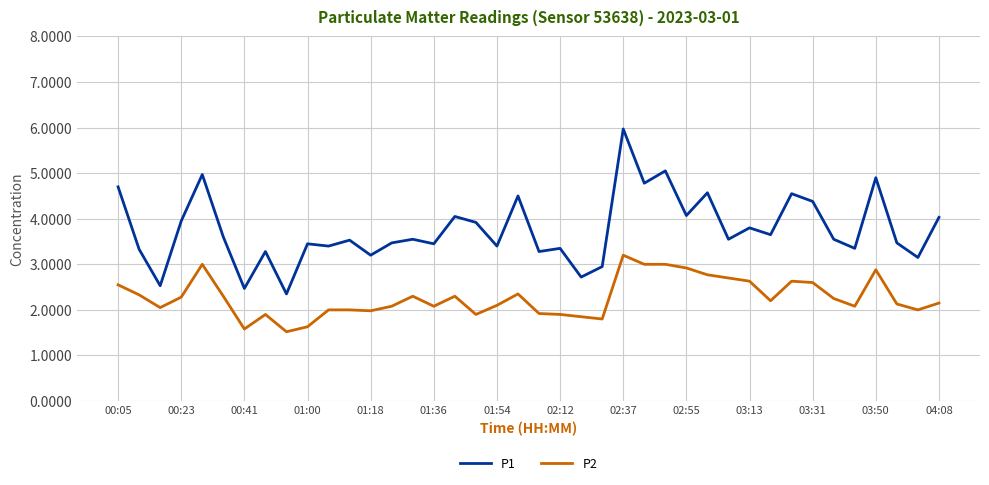

Which series has the largest range (max minus min)?

P1